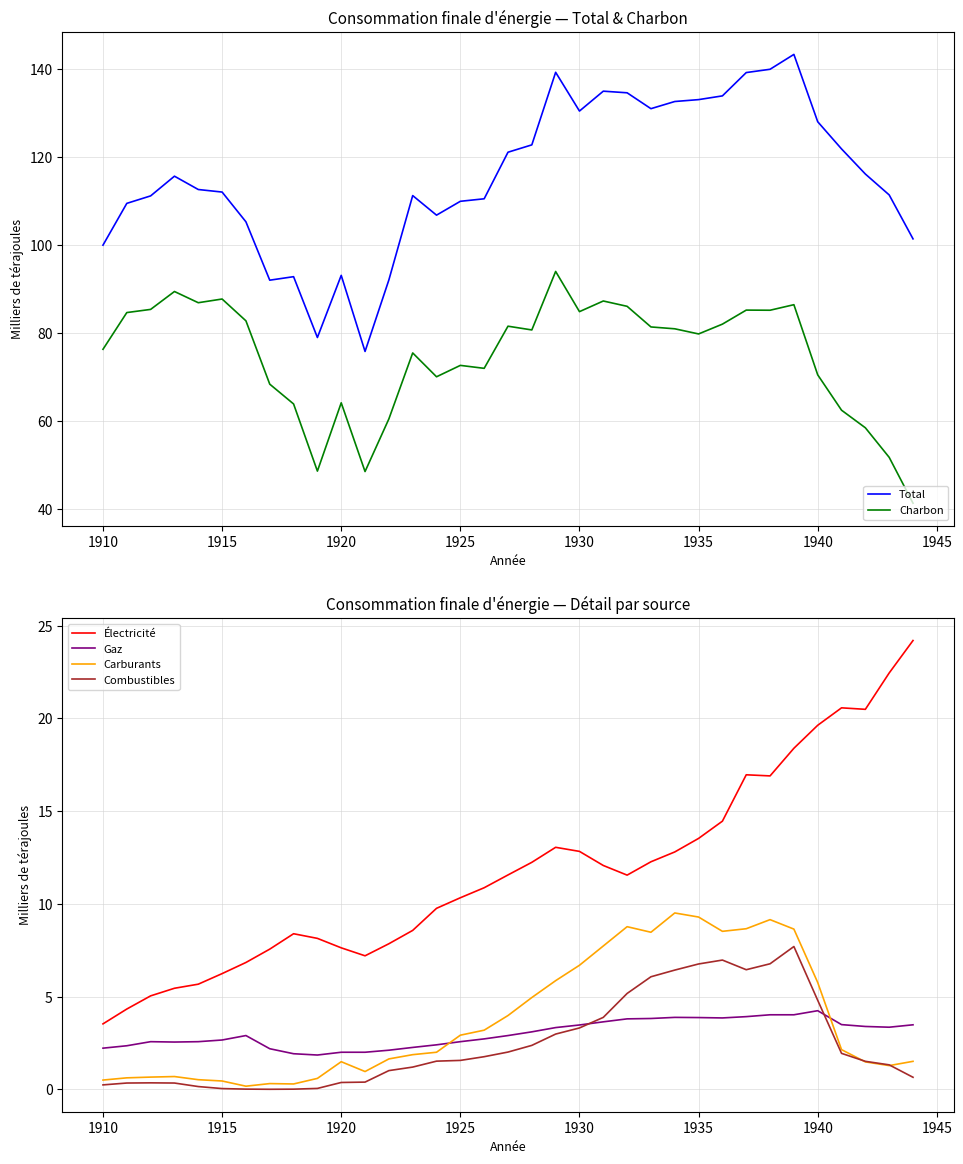

True or false: Charbon and Total cross at least once.

False